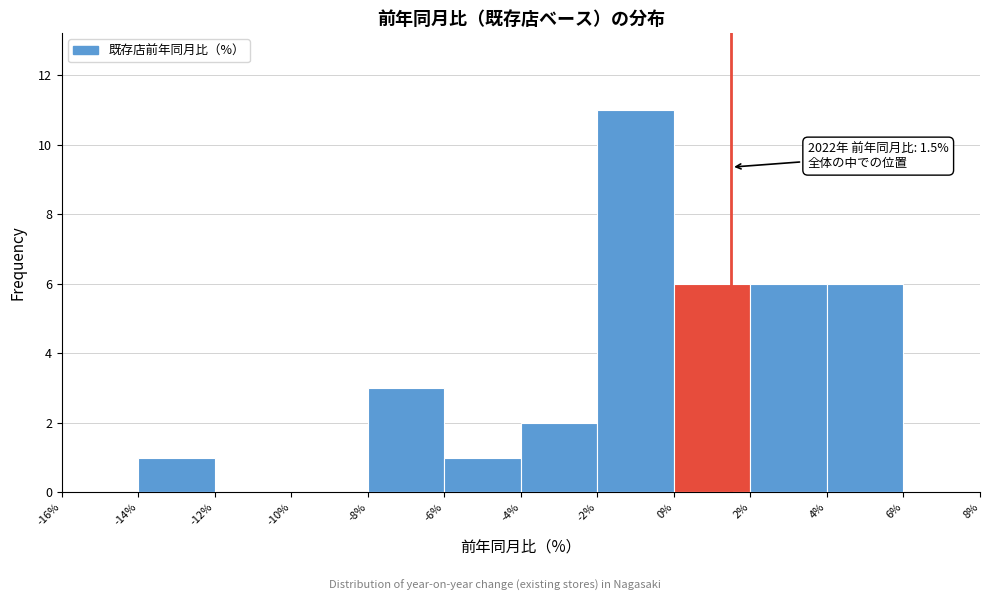

Which range on the x-axis has the tallest bar?

-2% to 0%